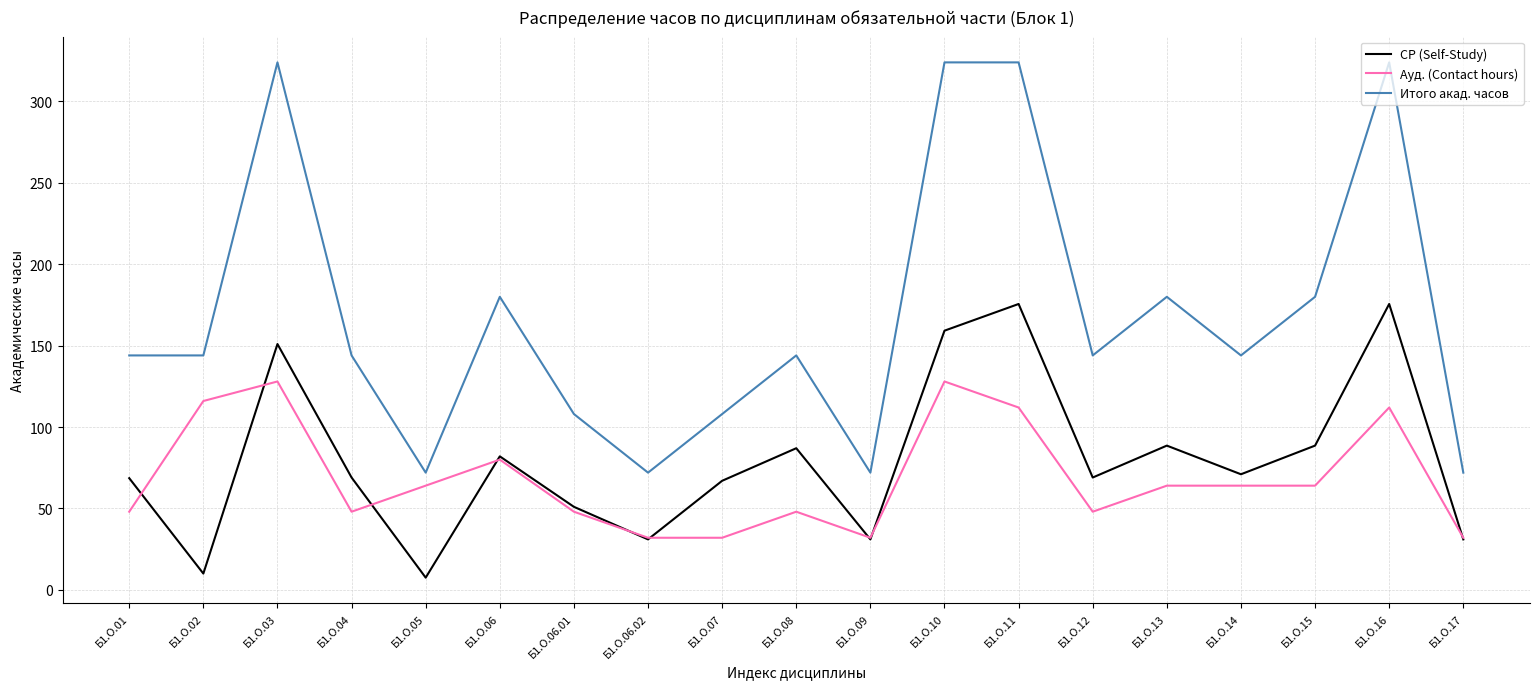

Which series has the largest total across all categories?

Итого акад. часов